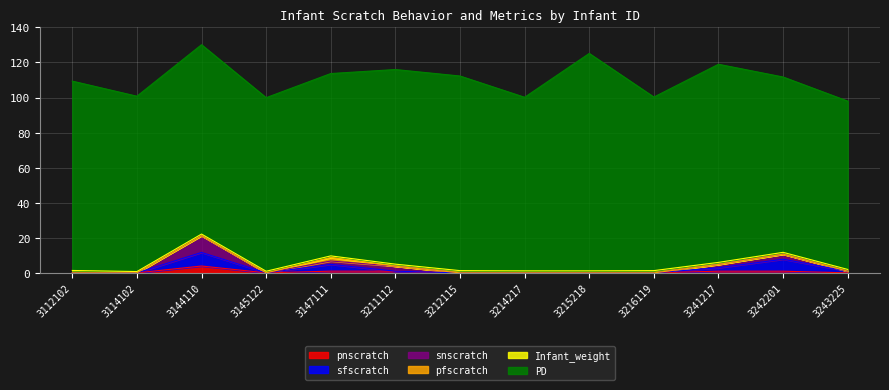

Rank the series by their maximum value, from highest to lowest.

PD, snscratch, sfscratch, pnscratch, pfscratch, Infant_weight